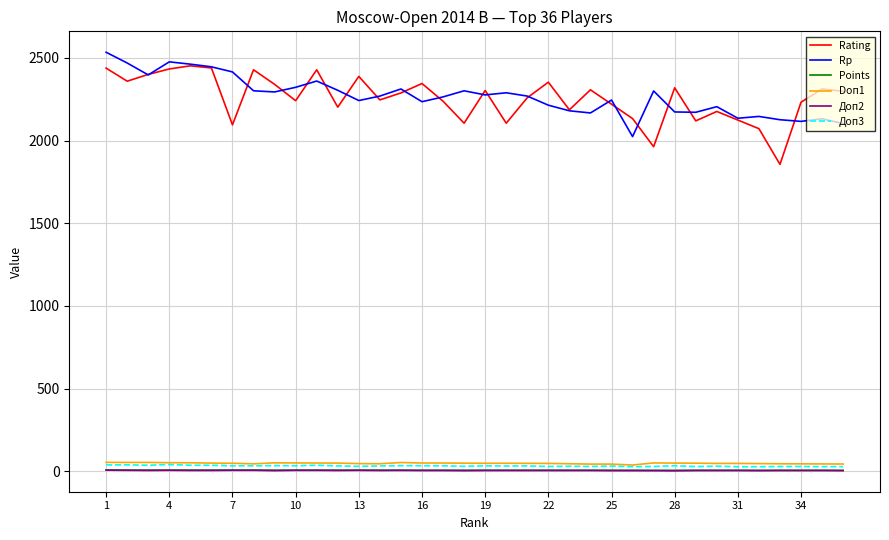

What is the lowest value of the Rating series?

1856.0